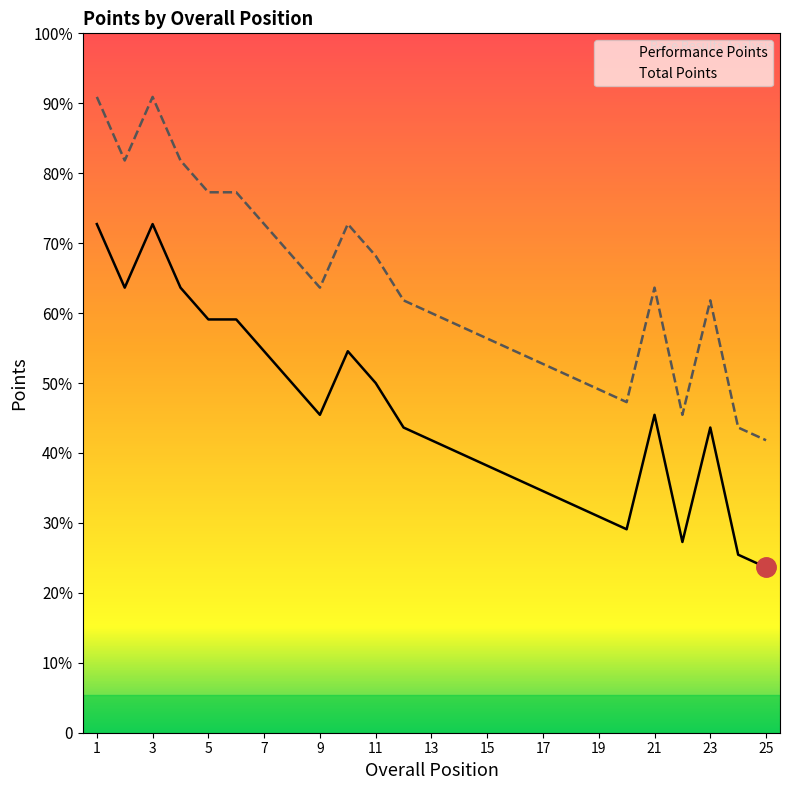

True or false: Performance Points and Total Points cross at least once.

False